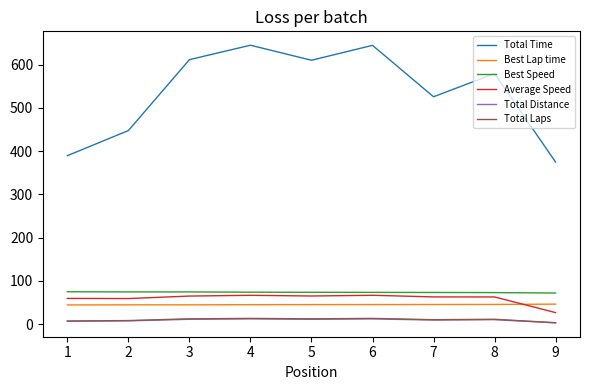

How many values in the Total Distance series exceed 10?

5